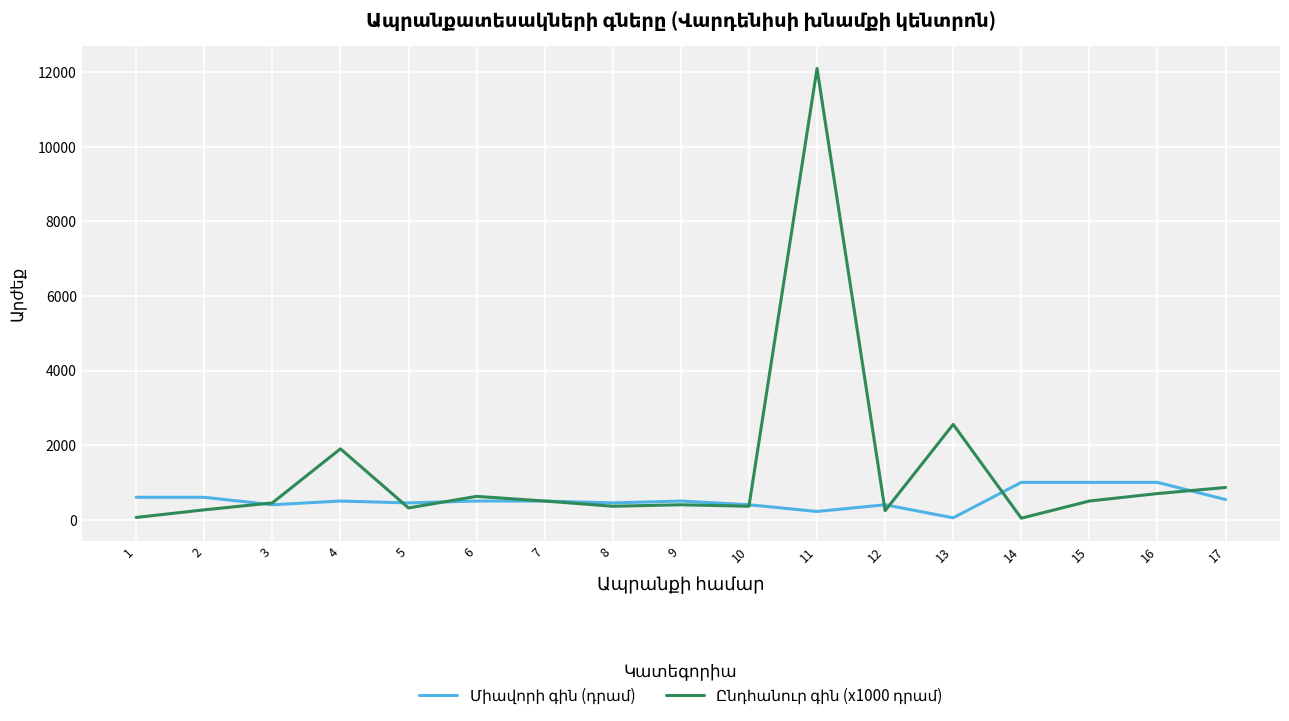

What is the maximum value shown in the chart?

12100